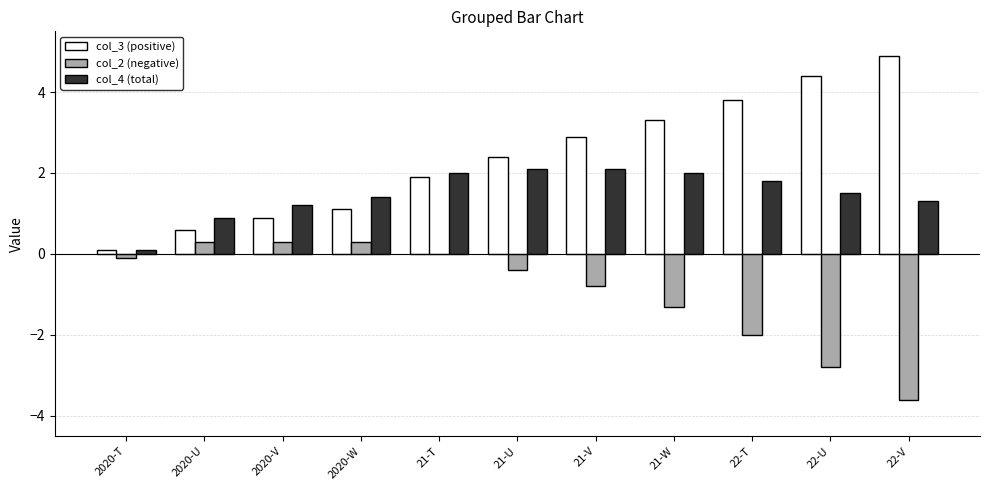

What are all the series names shown in the legend?

col_3 (positive), col_2 (negative), col_4 (total)